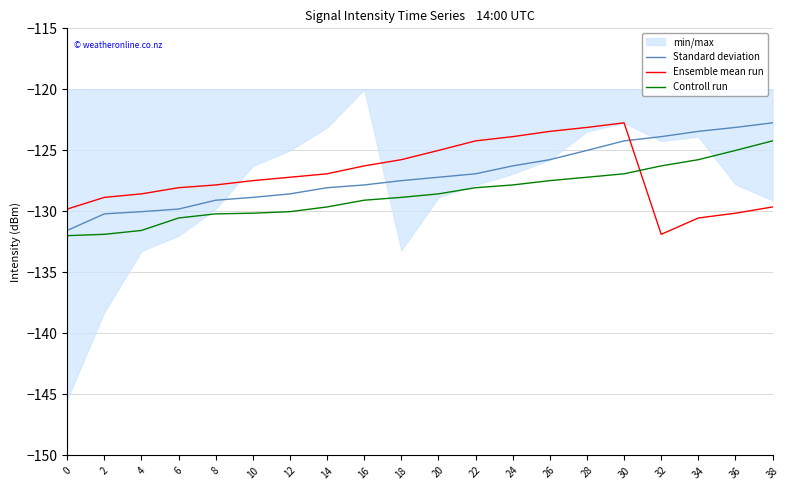

The Standard deviation series shows -166.6 at 18. True or false?

False